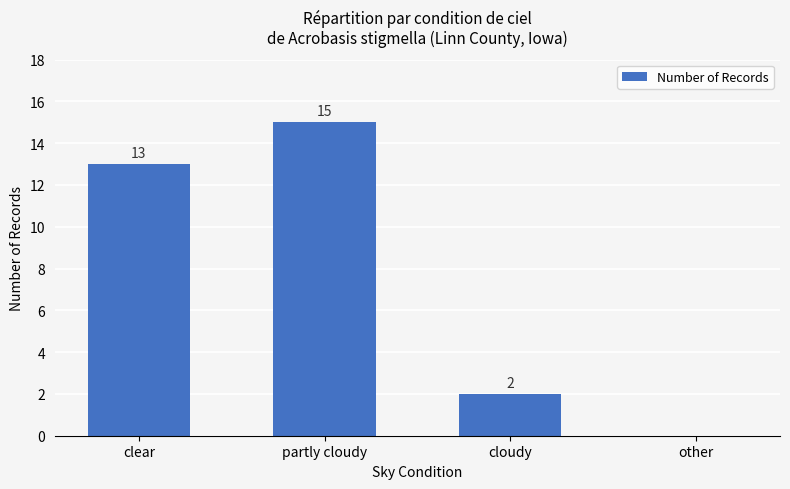

Reading left to right, what are all the values shown in this chart?

13	15	2	0